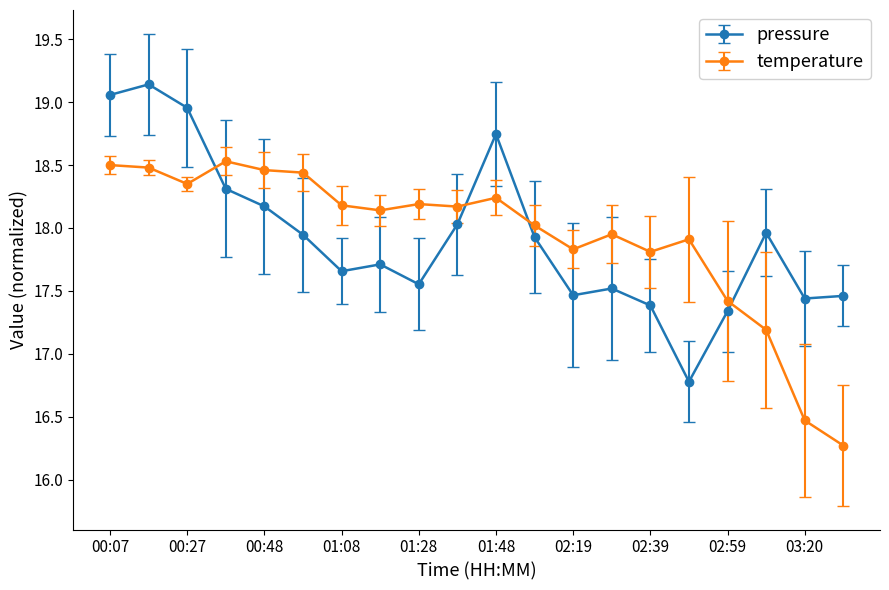

What is the lowest value of the temperature series?

16.3